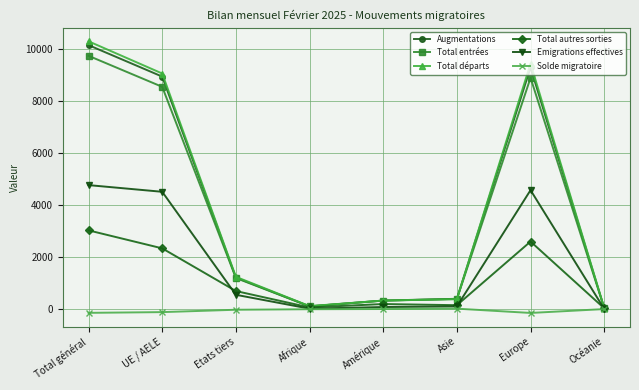

At which label does Emigrations effectives reach its peak?

Total général